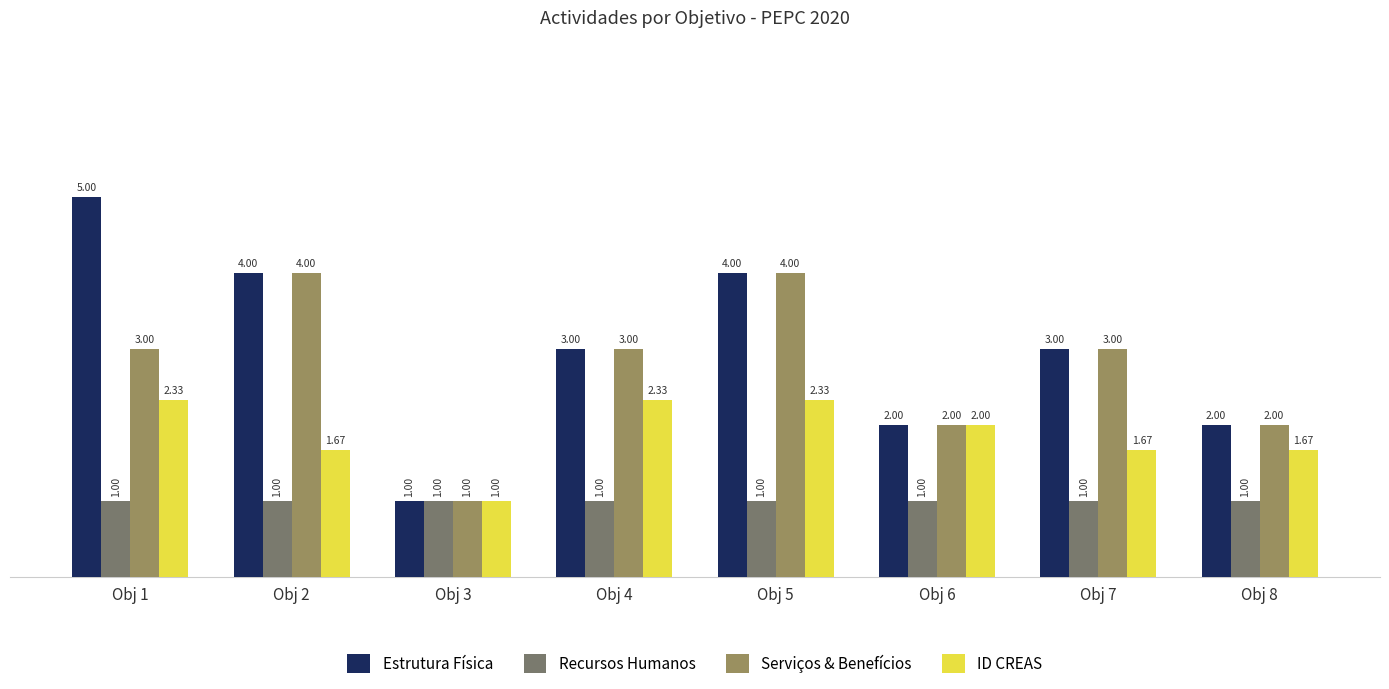

Which series changed the most between Obj 1 and Obj 3?

Estrutura Física